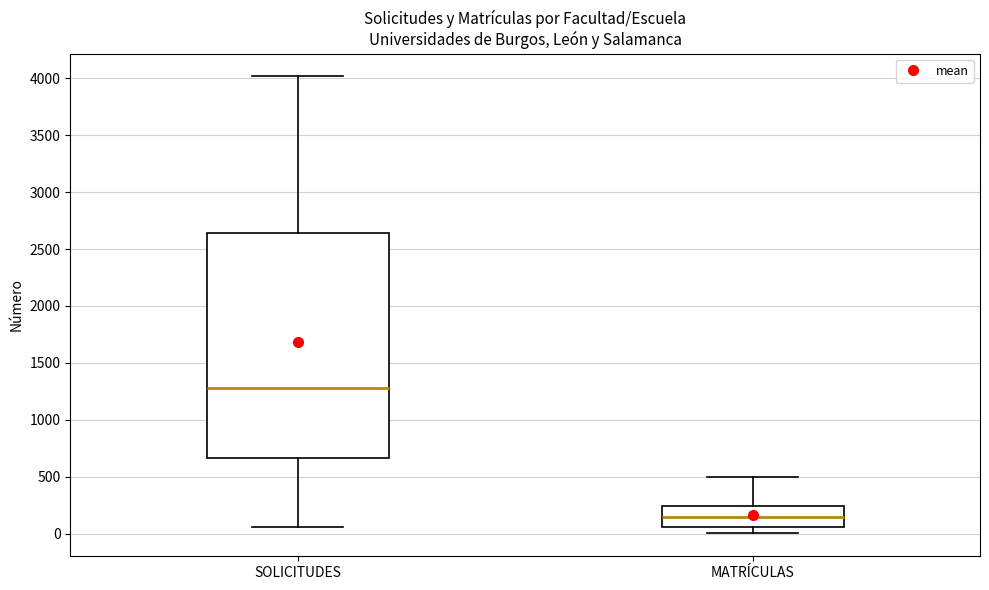

Which box's median line is the highest?

SOLICITUDES